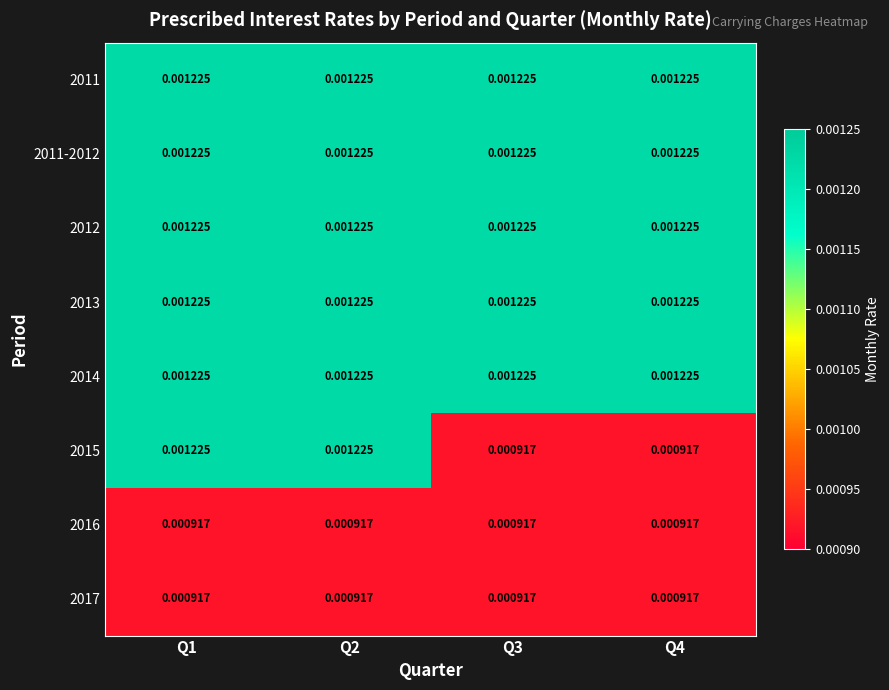

Which series has the widest spread of values?

2015